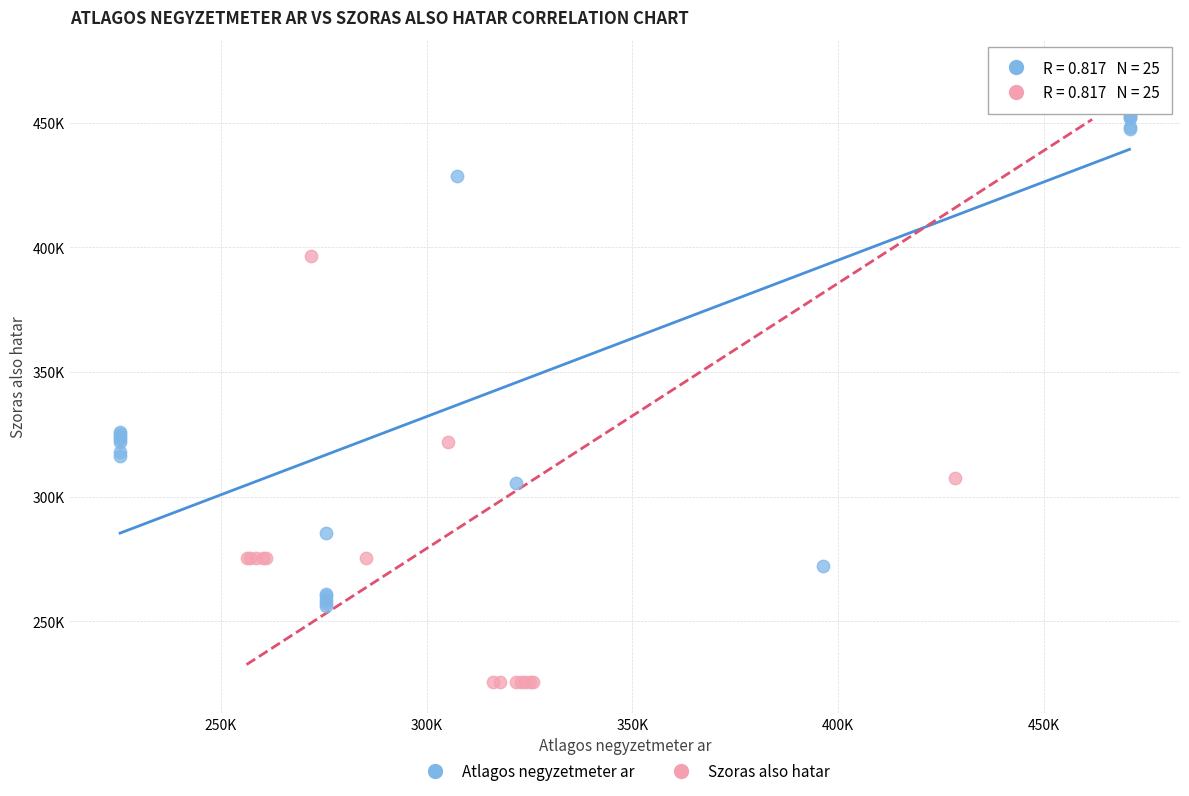

Which series reaches the maximum Y coordinate?

Szoras also hatar